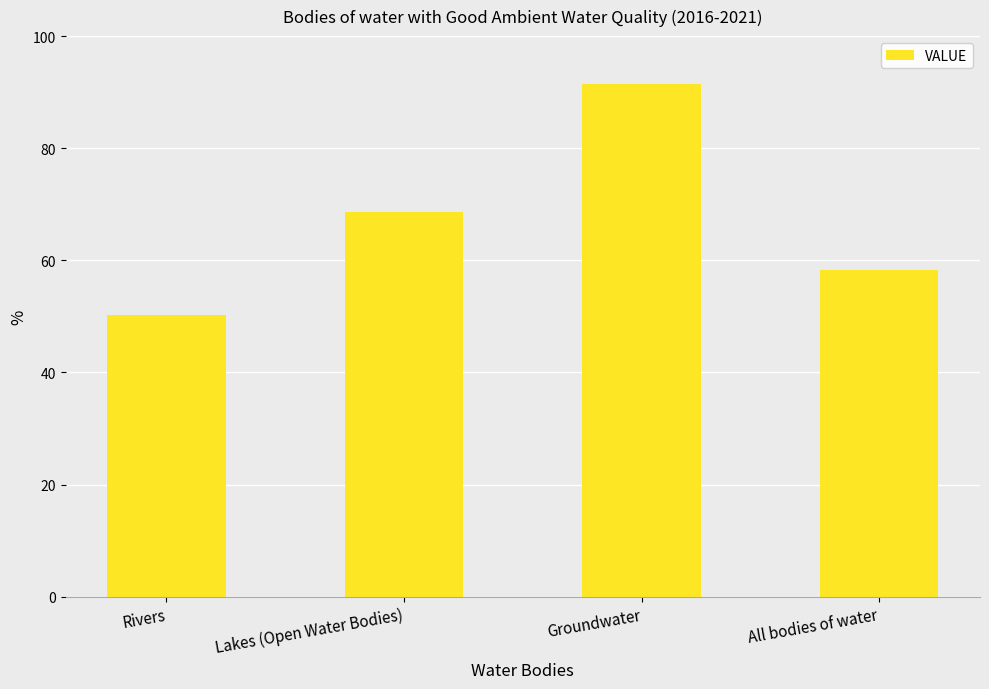

What is the change in value from Rivers to Lakes (Open Water Bodies)?

+18.4